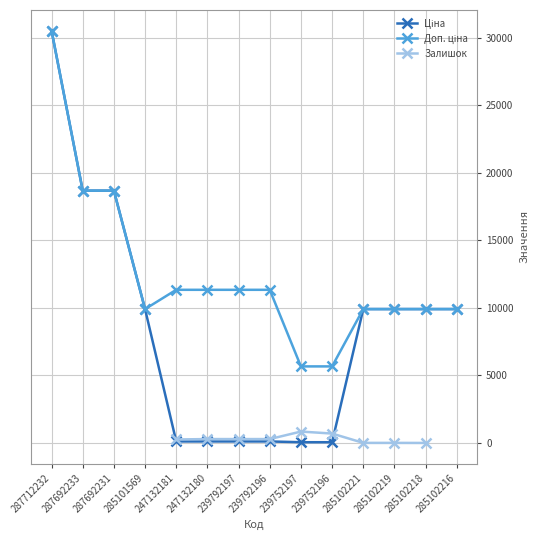

Is it true that Ціна equals 7267.4 at 287692231?

False